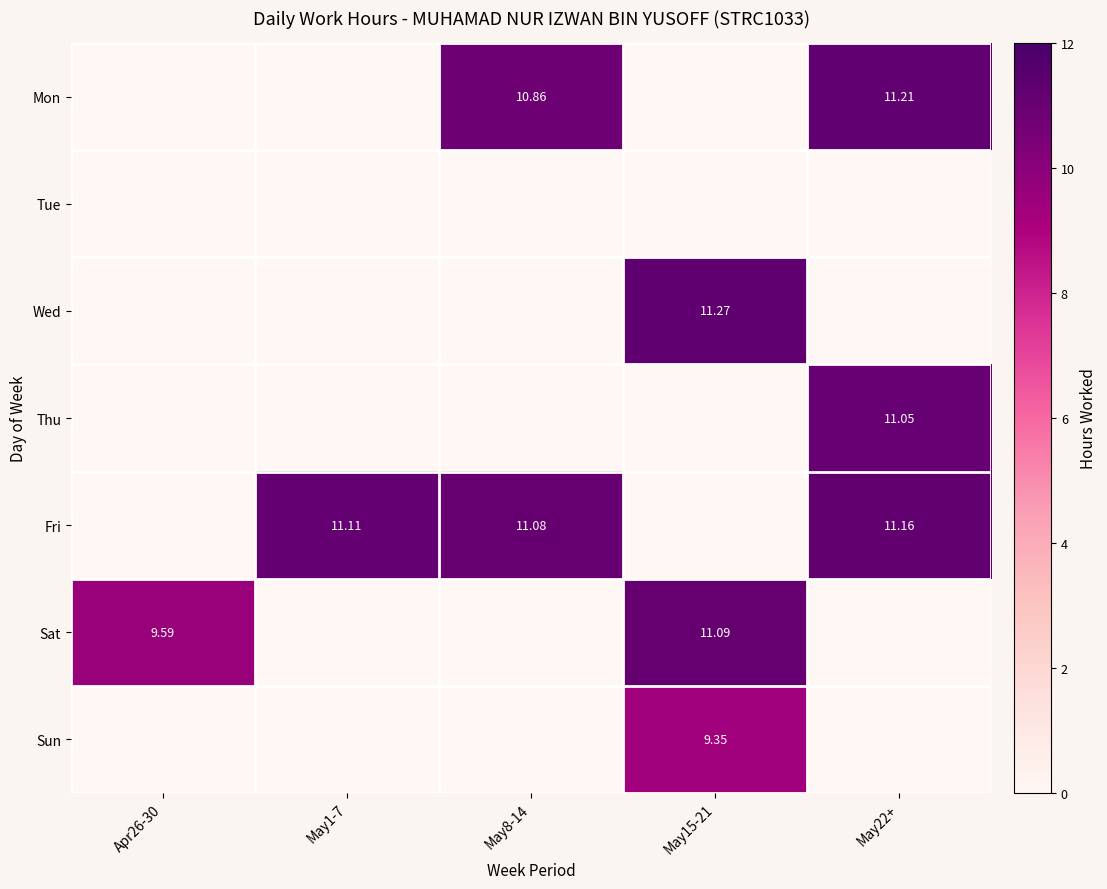

What is the difference between the highest and lowest values at May22+?

11.2